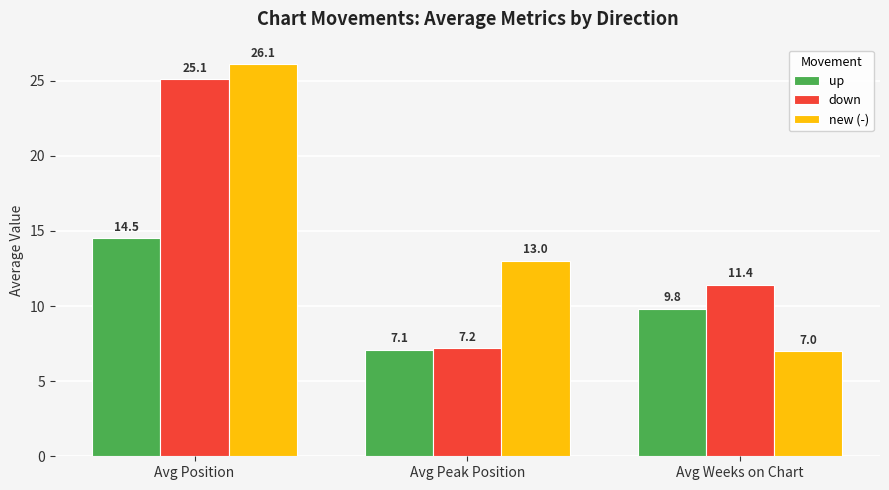

At which label does up first exceed 9?

Avg Position